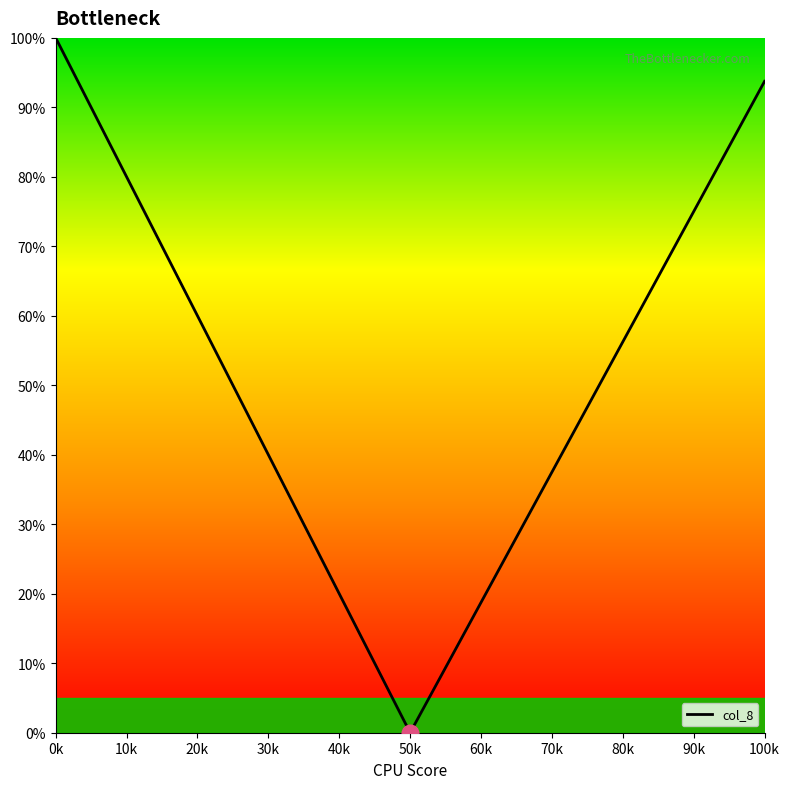

Is this an area chart (filled region under the line)?

No